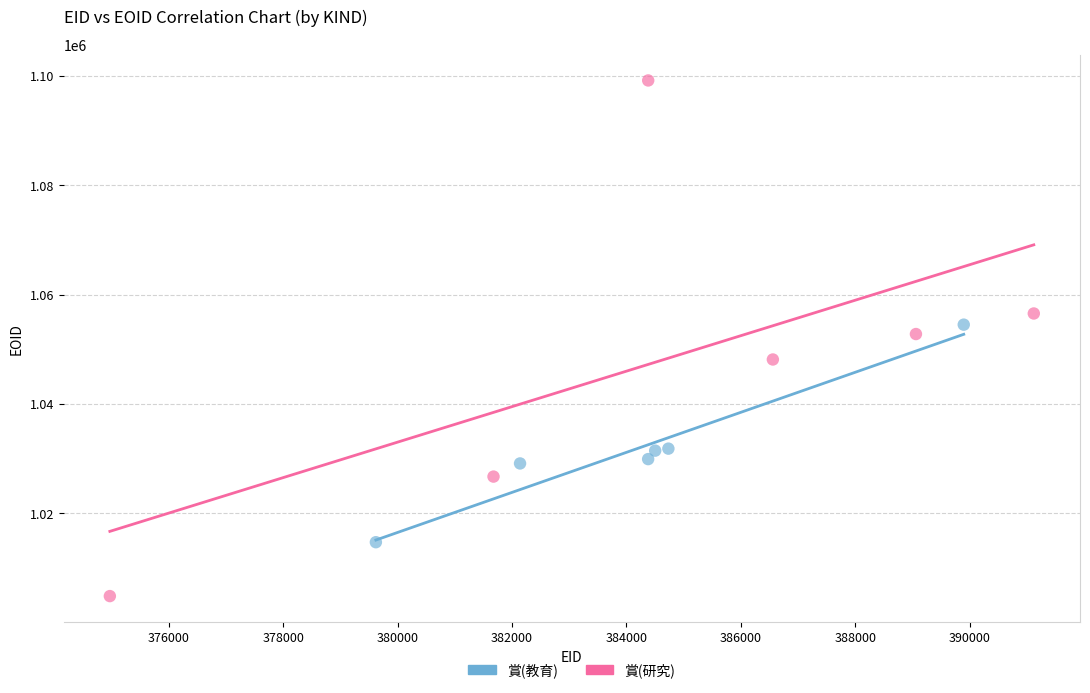

Which series has the widest spread of Y values?

賞(研究)